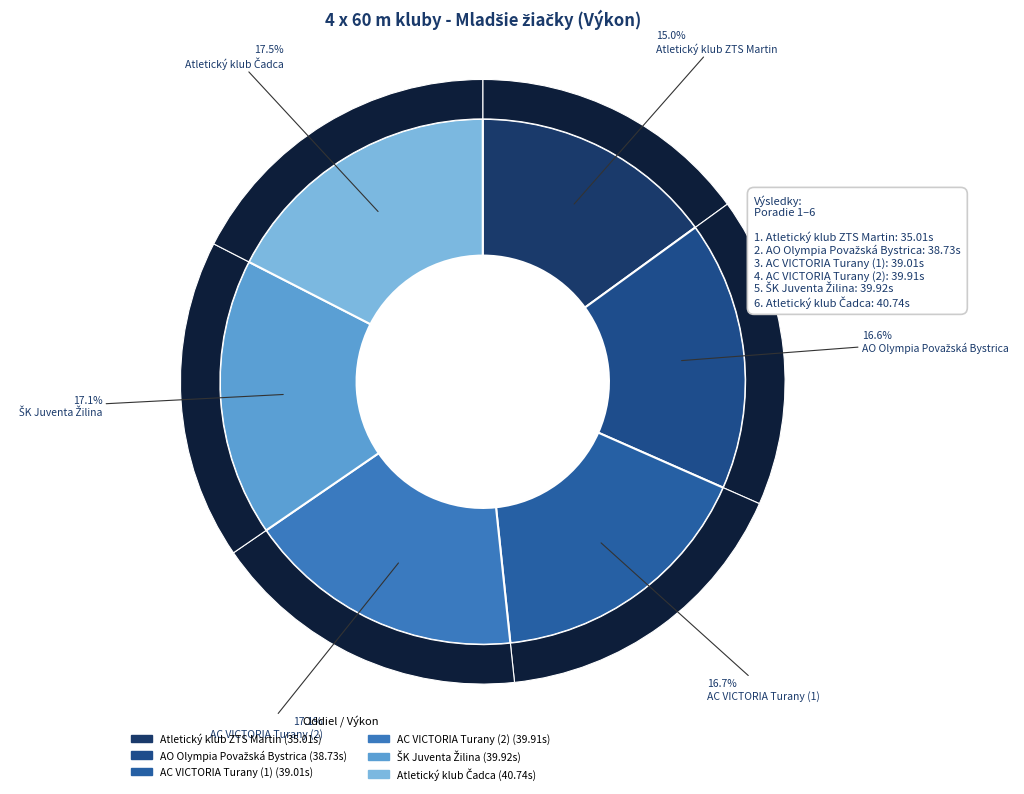

Count the number of slices in the pie.

6